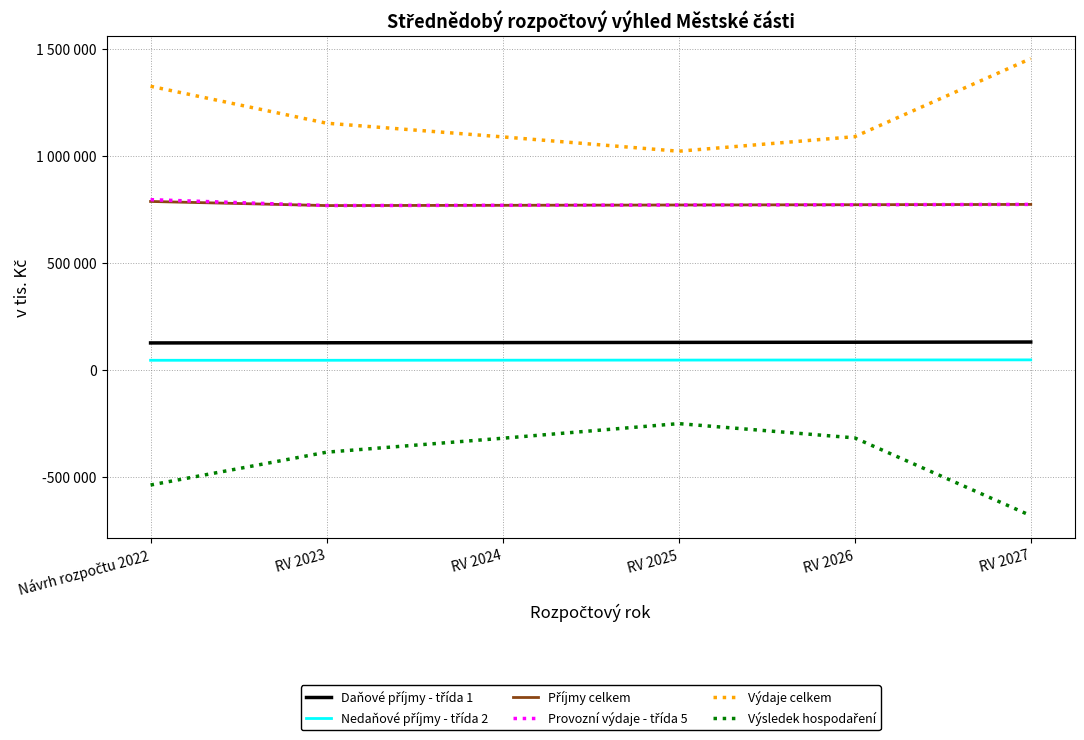

True or false: Daňové příjmy - třída 1 and Nedaňové příjmy - třída 2 intersect in this chart.

False